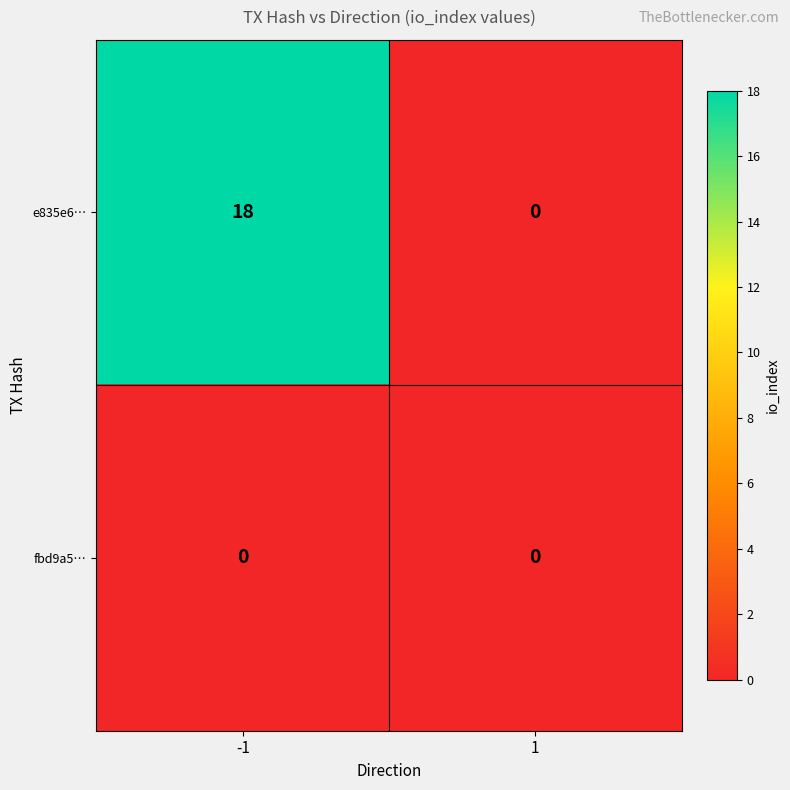

List the series in order of their peak value, lowest first.

fbd9a5…, e835e6…